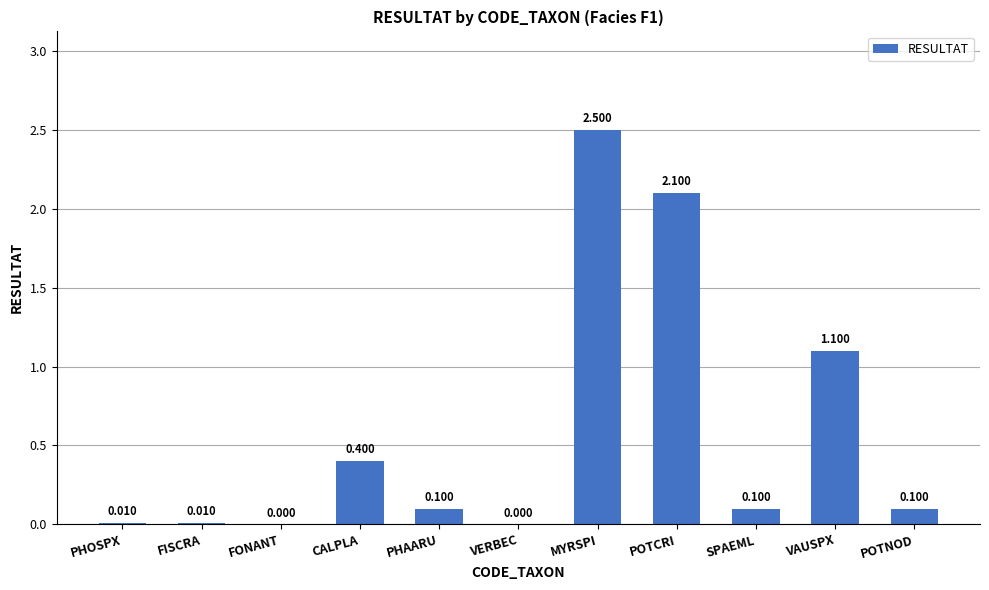

What is the change in value from FONANT to SPAEML?

+0.1